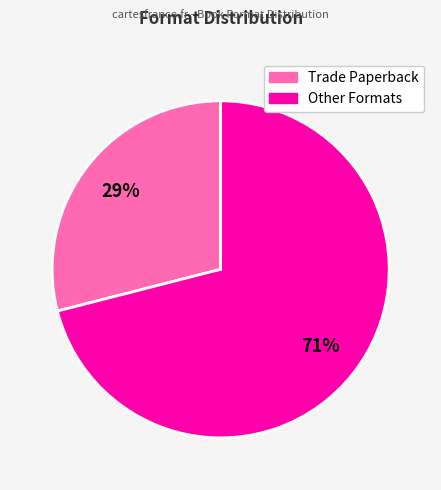

To the nearest percent, what is the average slice percentage?

50%